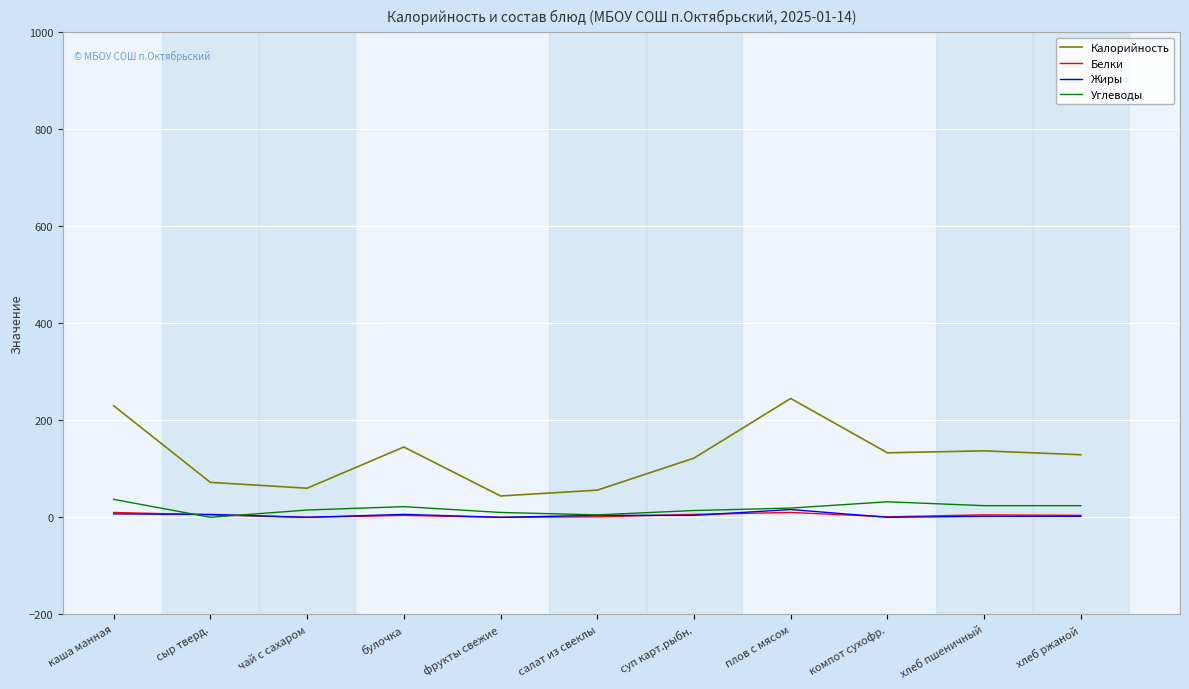

How many distinct data groups are displayed?

4